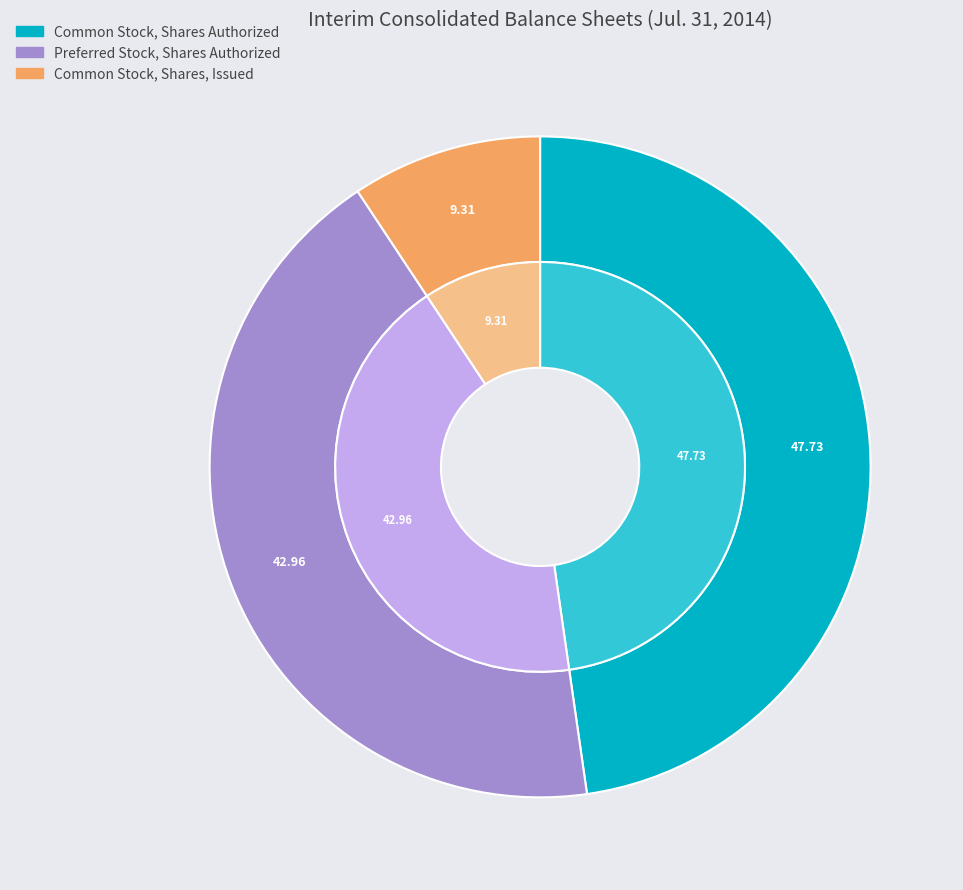

Approximately how many times larger is the value at Common Stock, Shares Authorized compared to Common Stock, Shares, Issued?

5.1